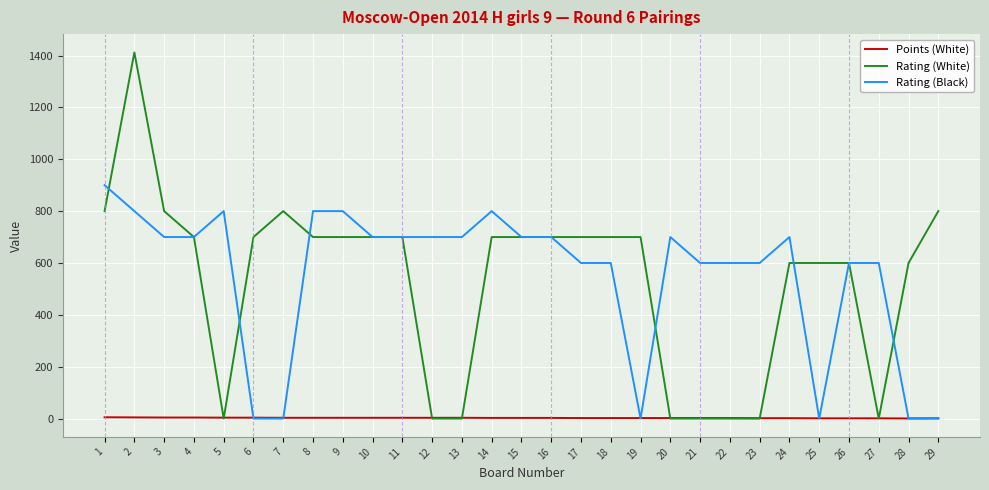

What is the approximate value of Rating (Black) at 10?

700.0